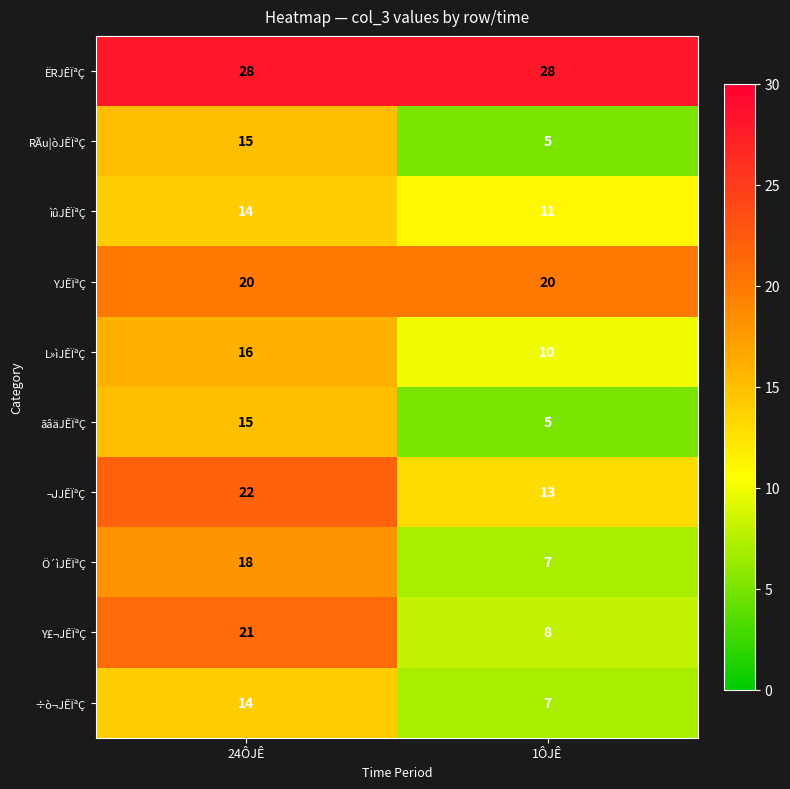

Reading left to right, transcribe all the data shown in this chart.

ËRJÊÏªÇ: 28	28
RÃu|òJÊÏªÇ: 15	5
ìûJÊÏªÇ: 14	11
YJÊÏªÇ: 20	20
L»ìJÊÏªÇ: 16	10
ãâäJÊÏªÇ: 15	5
¬JJÊÏªÇ: 22	13
Ö´ìJÊÏªÇ: 18	7
Y£¬JÊÏªÇ: 21	8
÷ò¬JÊÏªÇ: 14	7